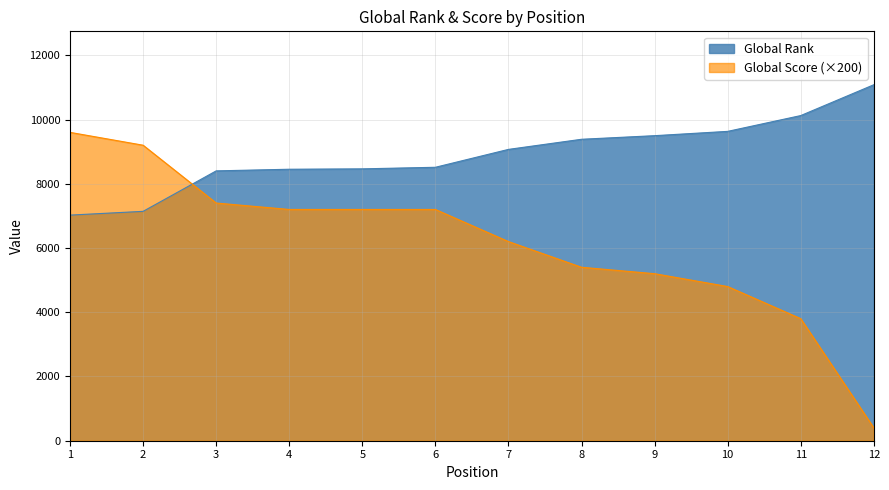

What is the minimum value for Global Rank?

7024